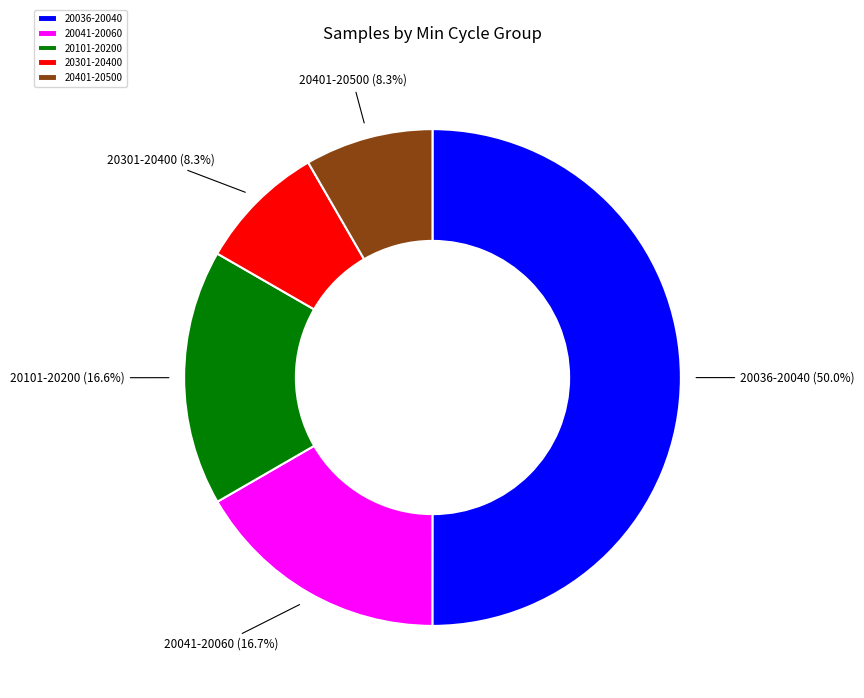

Which slice is the largest?

20036-20040